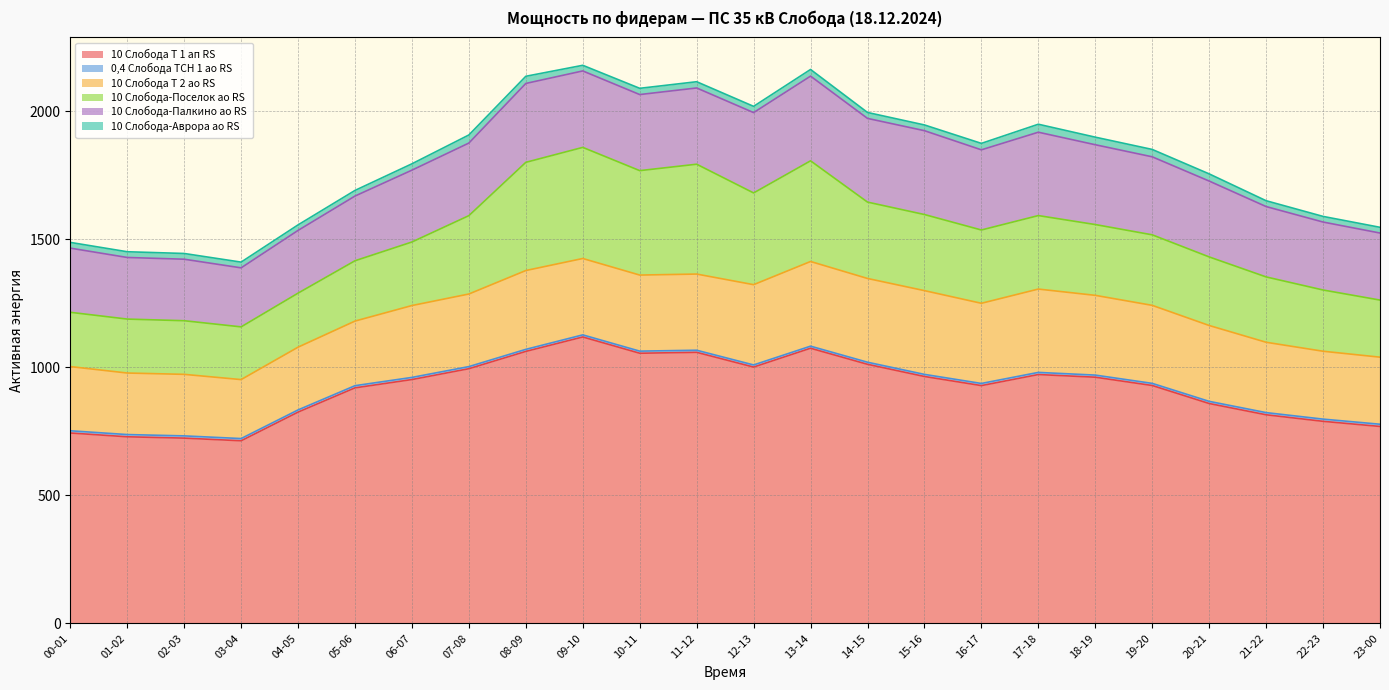

True or false: 10 Слобода Т 2 ао RS and 10 Слобода-Аврора ао RS intersect in this chart.

False